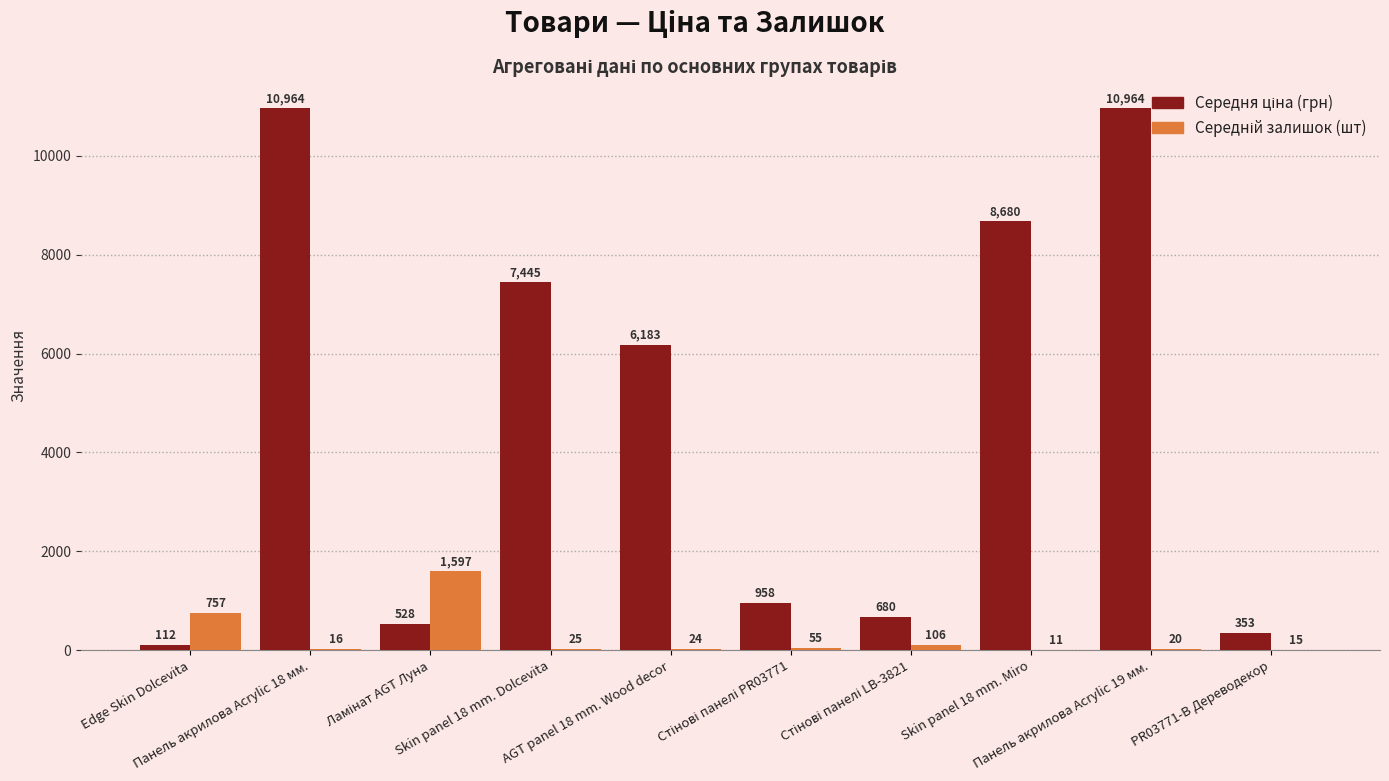

What is the maximum value shown in the chart?

10964.4